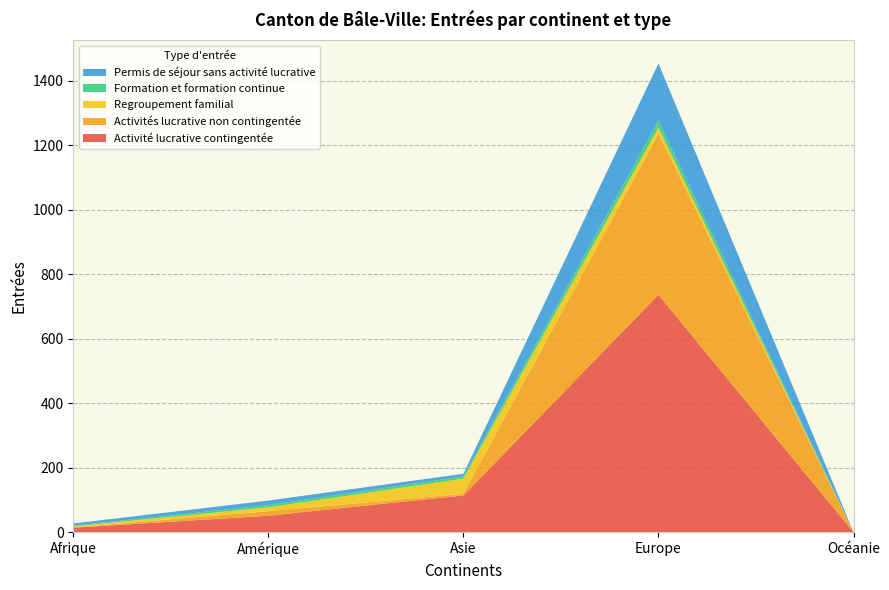

Is it true that Activité lucrative contingentée equals 51 at Amérique?

True